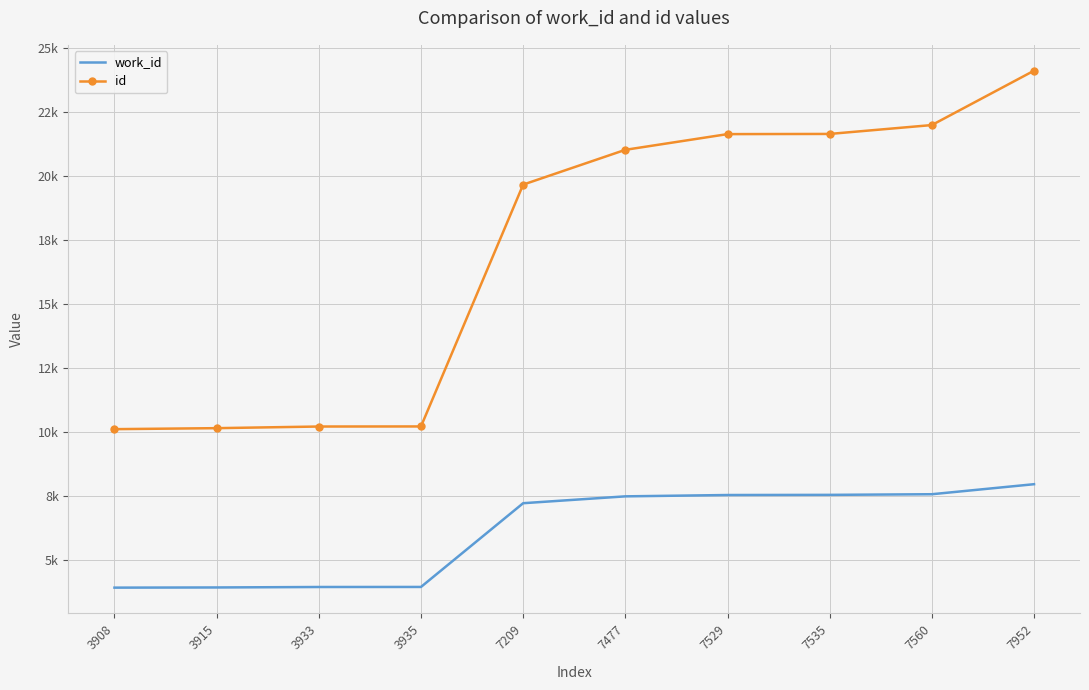

True or false: id and work_id cross at least once.

False